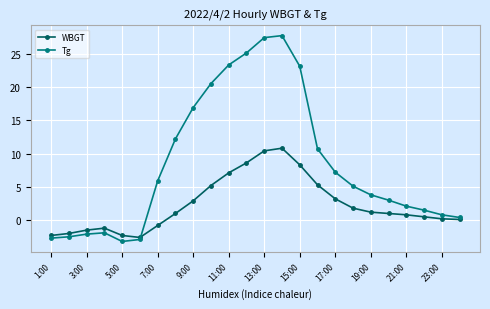

What is the highest value of the WBGT series?

10.8